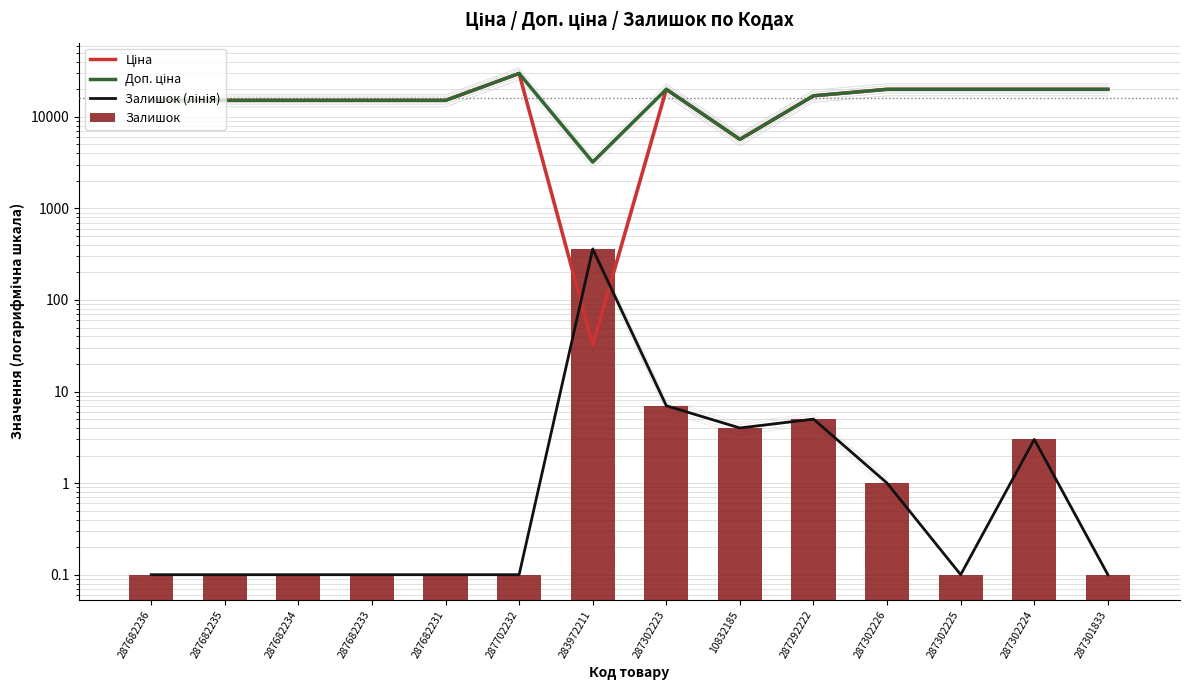

Reading right to left, extract all data points from this chart.

Ціна: 19964.2	19964.2	19964.2	19964.2	16976.3	5673.8	19964.2	32.0	29747.2	15120.0	15120.0	15120.0	15120.0	15120.0
Доп. ціна: 19964.2	19964.2	19964.2	19964.2	16976.3	5673.8	19964.2	3205.0	29747.2	15120.0	15120.0	15120.0	15120.0	15120.0
Залишок (лінія): 0.1	3.0	0.1	1.0	5.0	4.0	7.0	360.0	0.1	0.1	0.1	0.1	0.1	0.1
Залишок: 0.1	3.0	0.1	1.0	5.0	4.0	7.0	360.0	0.1	0.1	0.1	0.1	0.1	0.1